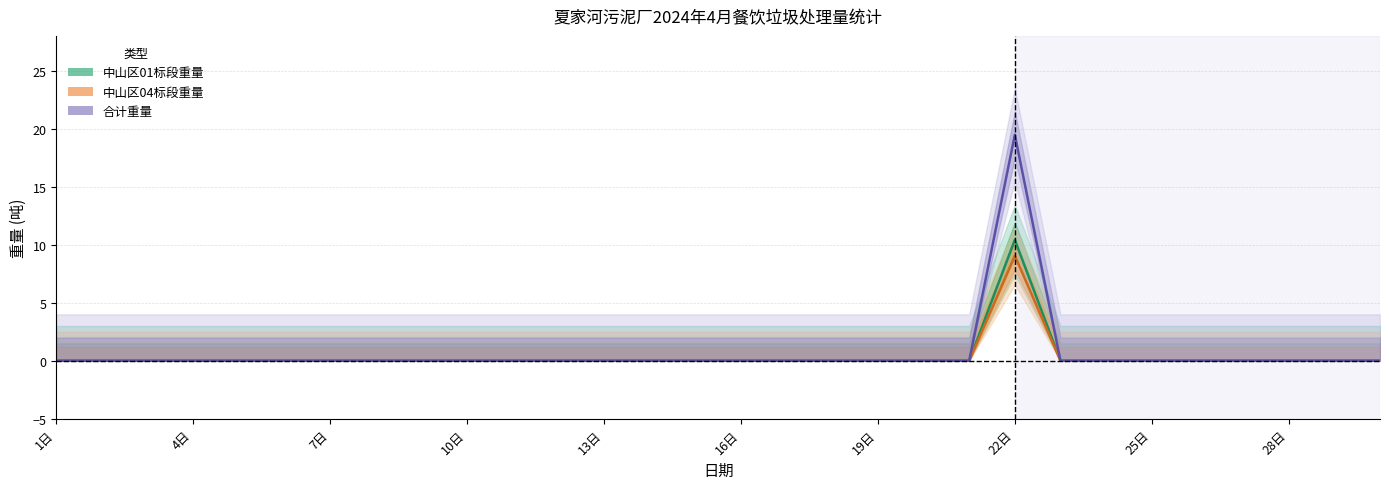

Where is 合计重量 nearest to the value 9?

1日